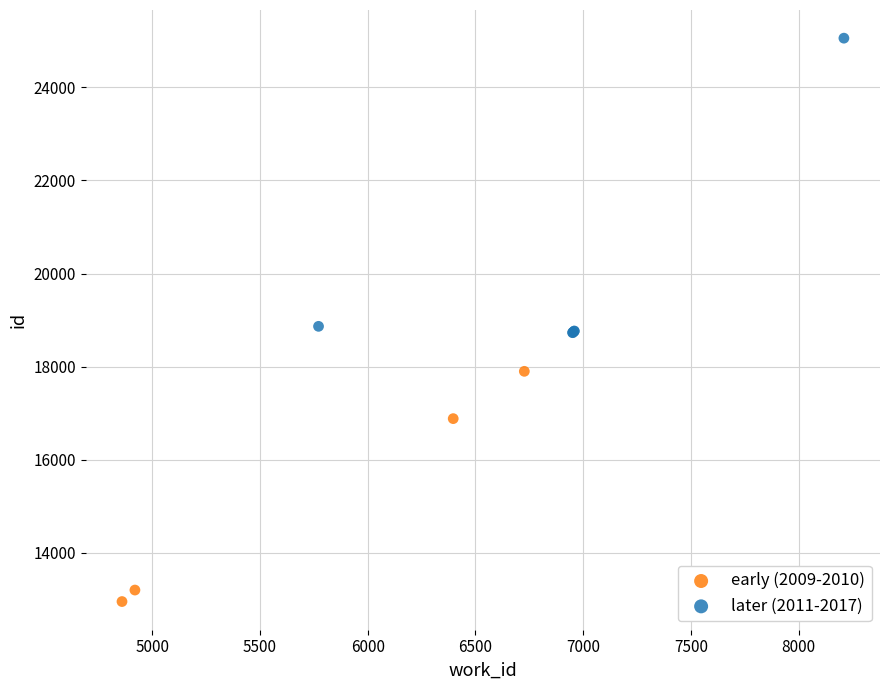

Which series reaches the maximum Y coordinate?

later (2011-2017)